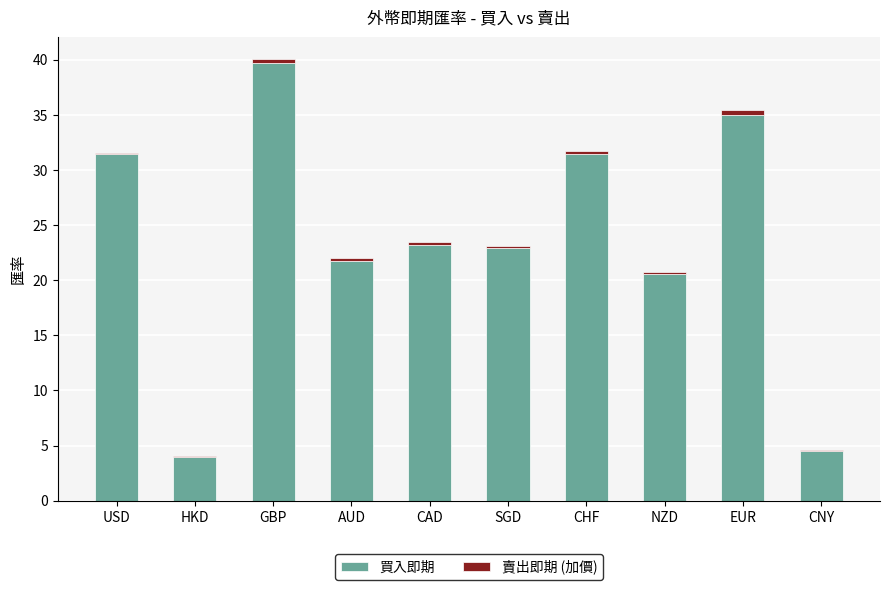

Are the bars grouped side by side (vs. stacked)?

No